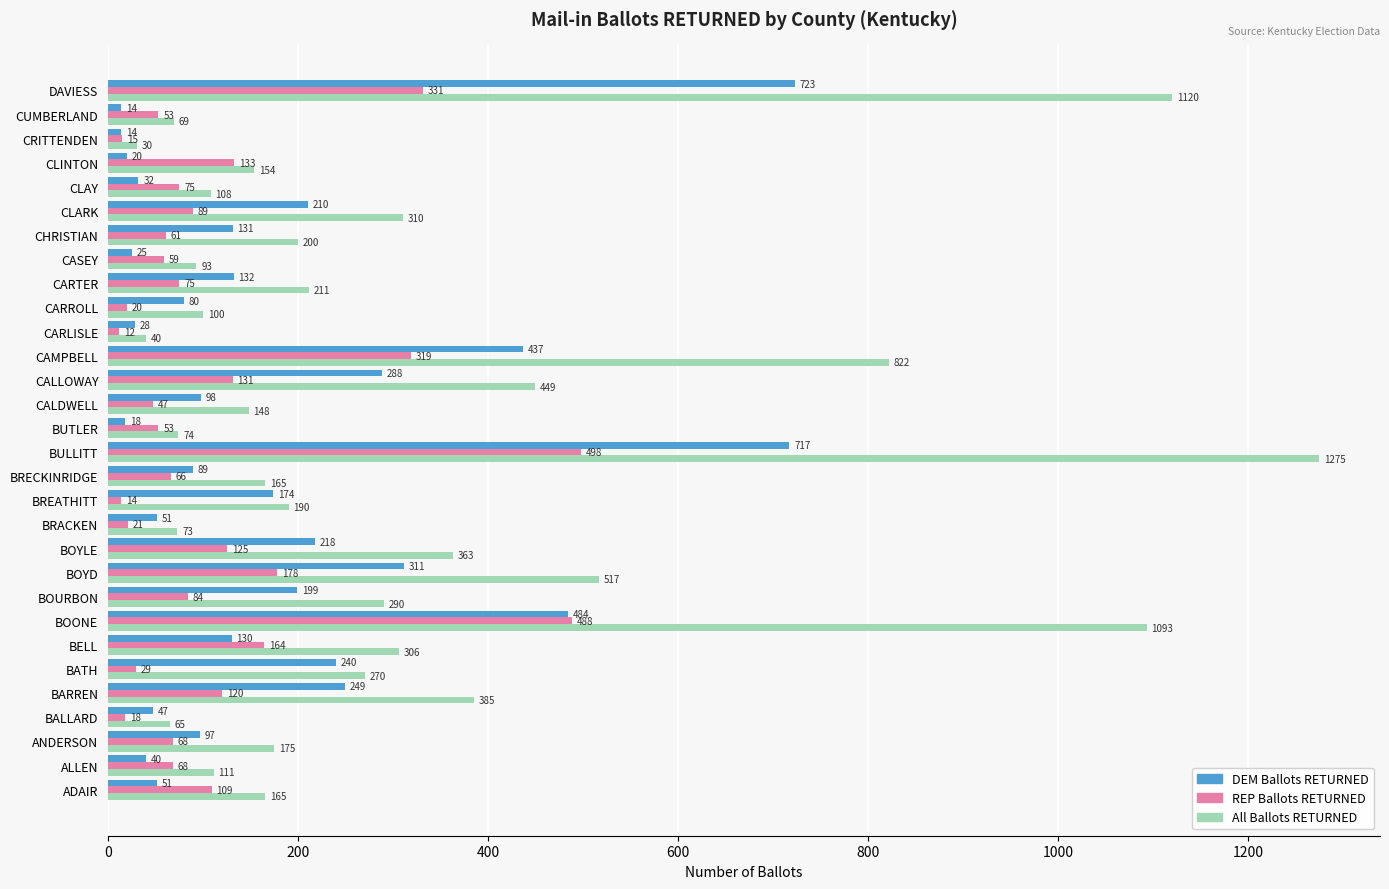

Rank the series at BOYD from lowest to highest value.

REP Ballots RETURNED, DEM Ballots RETURNED, All Ballots RETURNED